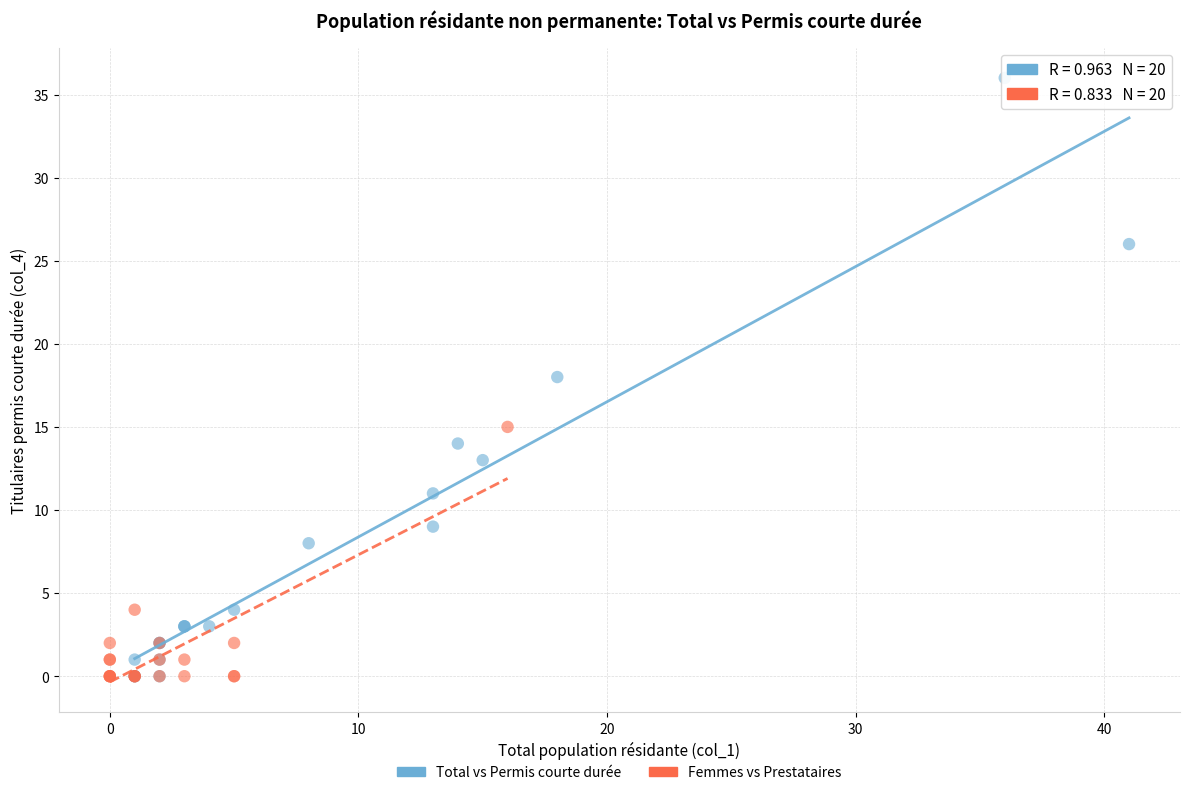

Which series has the largest Y range (max minus min)?

Total vs Permis courte durée